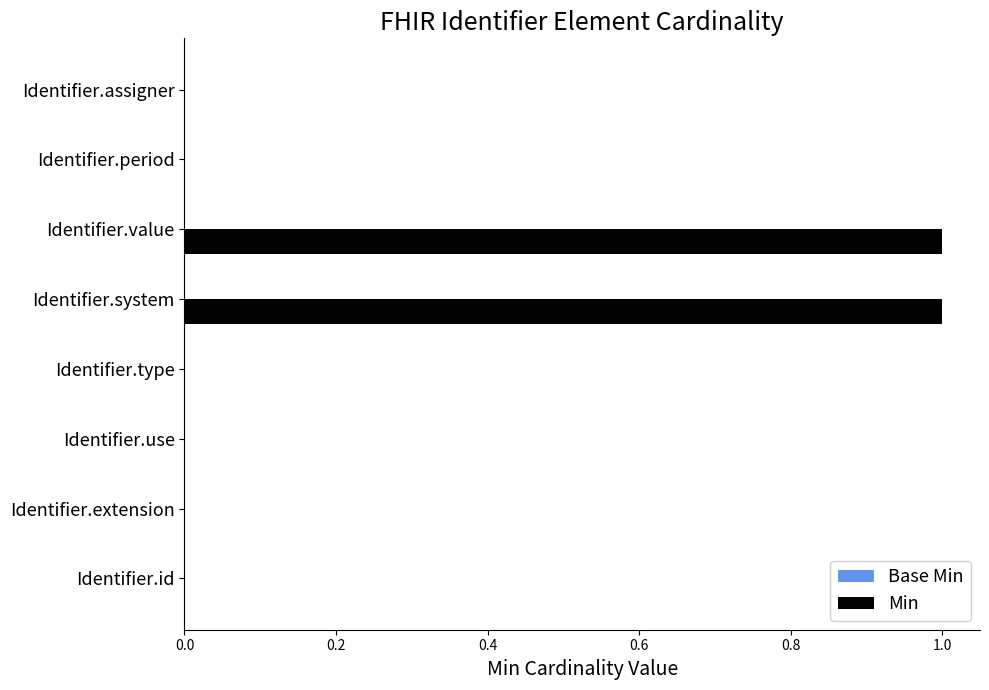

The chart shows a value of 1 at Identifier.system. True or false?

True